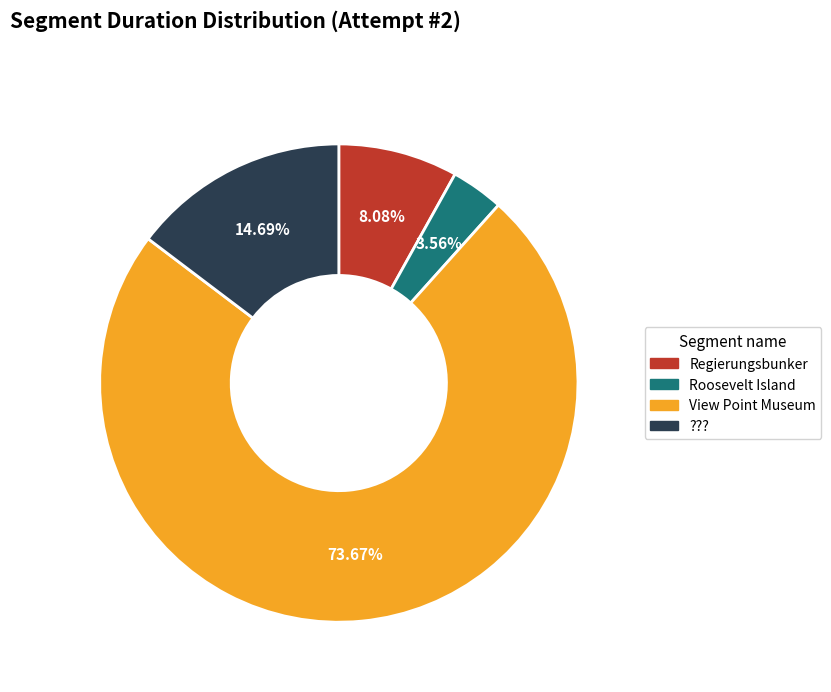

Is there a majority slice in this chart?

Yes